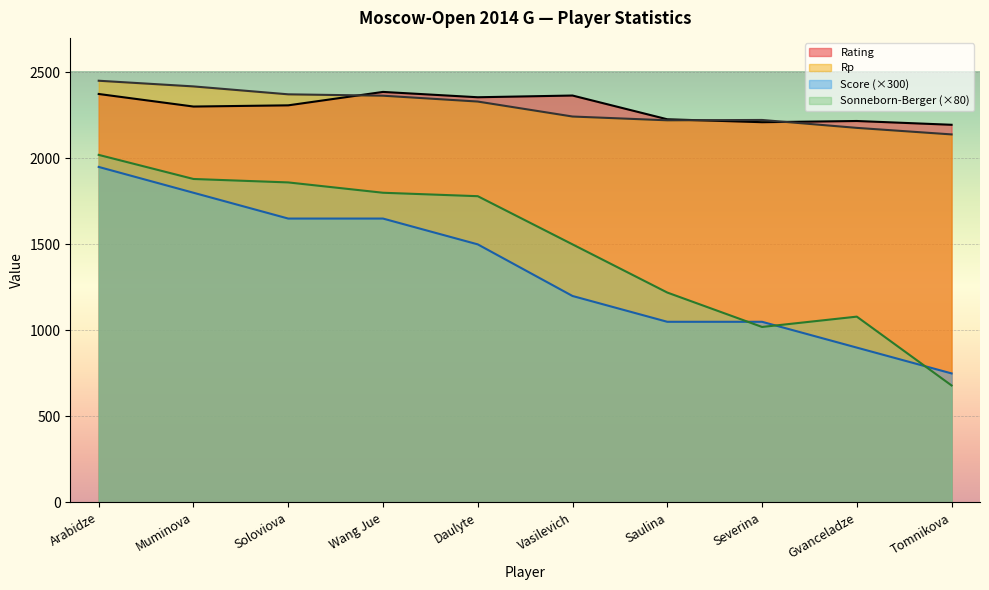

What is the label of the 5th point from the left?

Daulyte